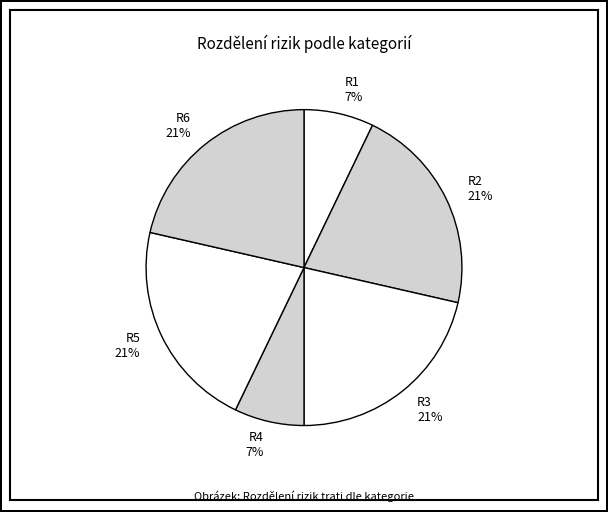

Does R1 account for over 50% of the chart?

No